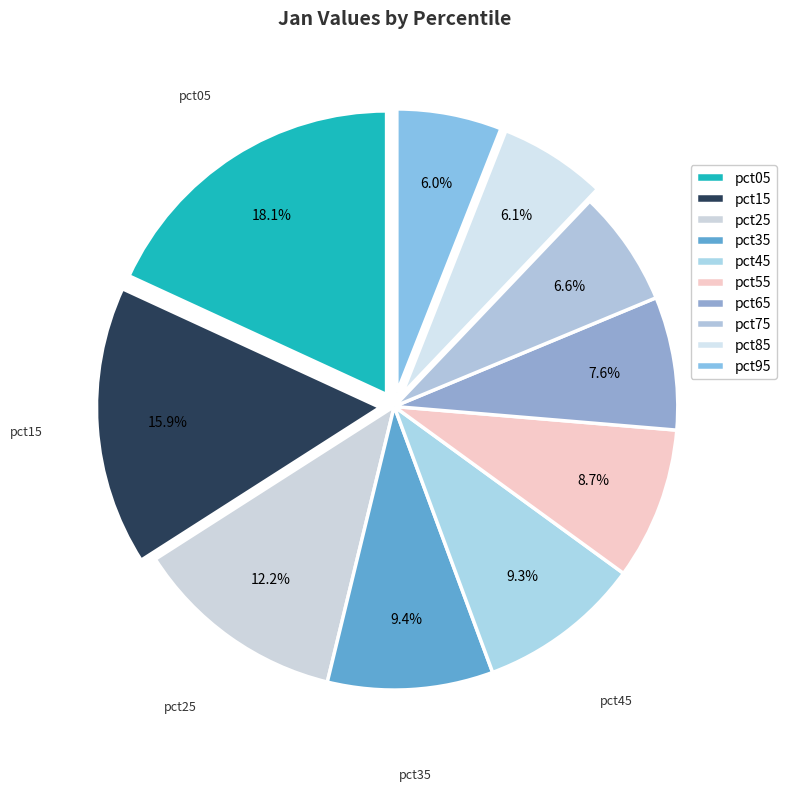

How many segments does this pie chart have?

10